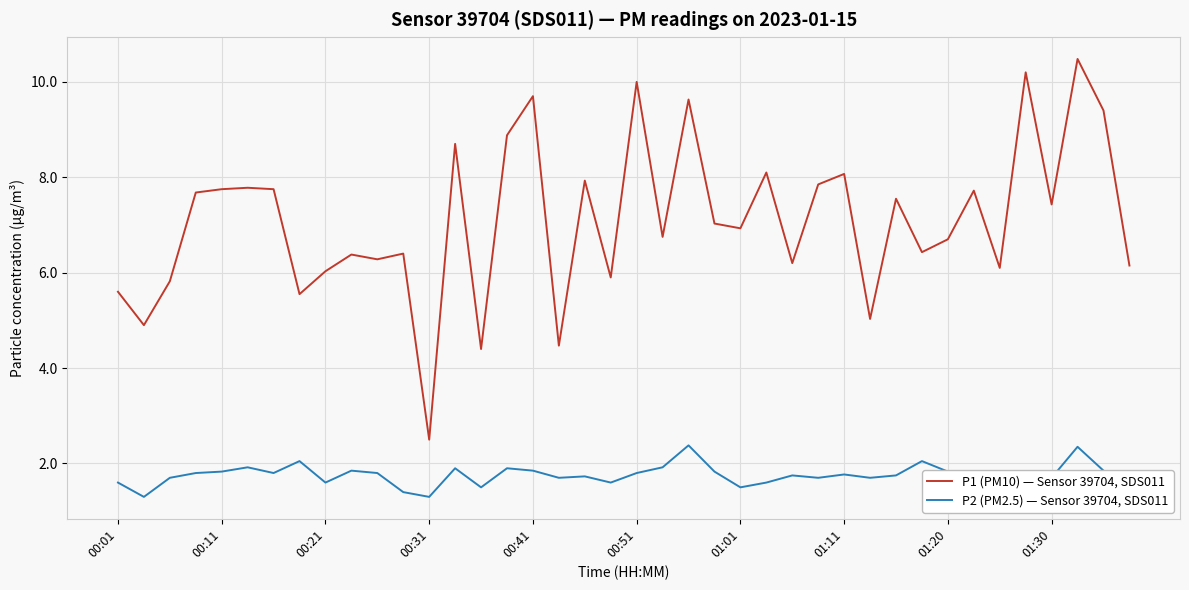

How many values in the P1 (PM10) — Sensor 39704, SDS011 series exceed 7?

20